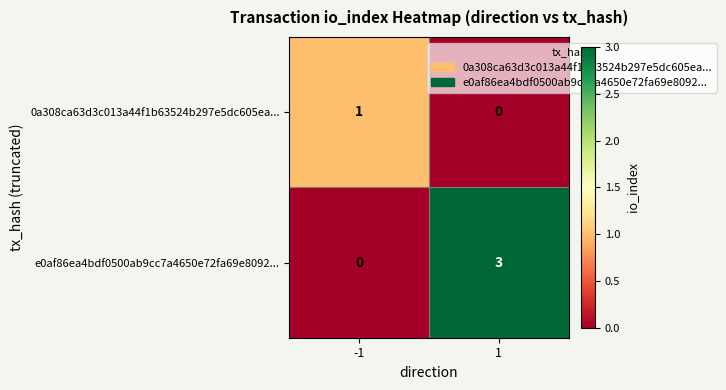

Reading left to right, transcribe all the data shown in this chart.

0a308ca63d3c013a44f1b63524b297e5dc605ea...: 1	0
e0af86ea4bdf0500ab9cc7a4650e72fa69e8092...: 0	3